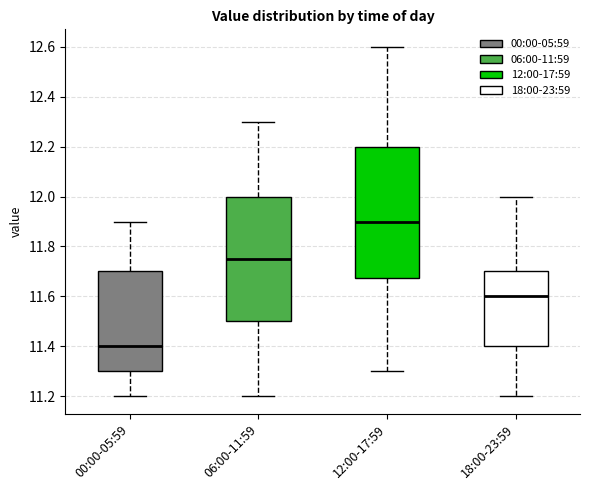

Which box's median line is the highest?

12:00-17:59